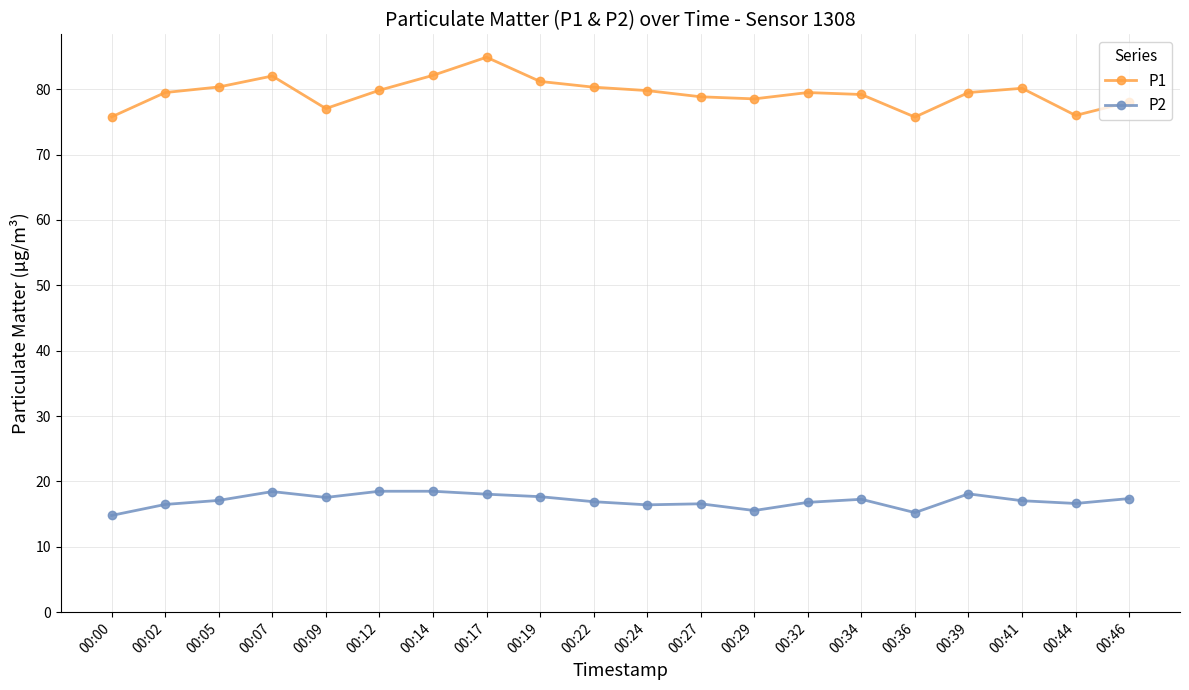

Which category has the highest value across all series?

00:17